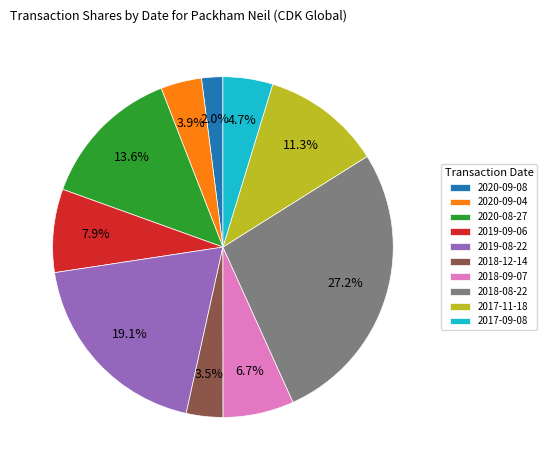

Is it true that 2017-11-18 is 22% of the pie?

False